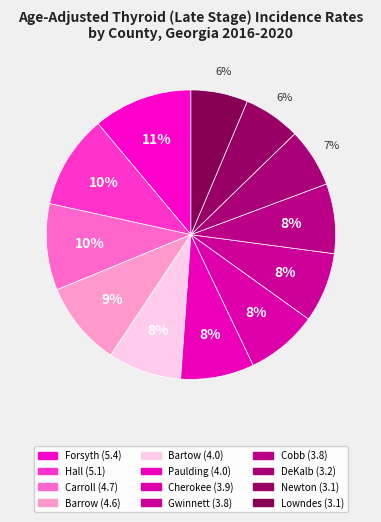

How many slices are in this pie chart?

12